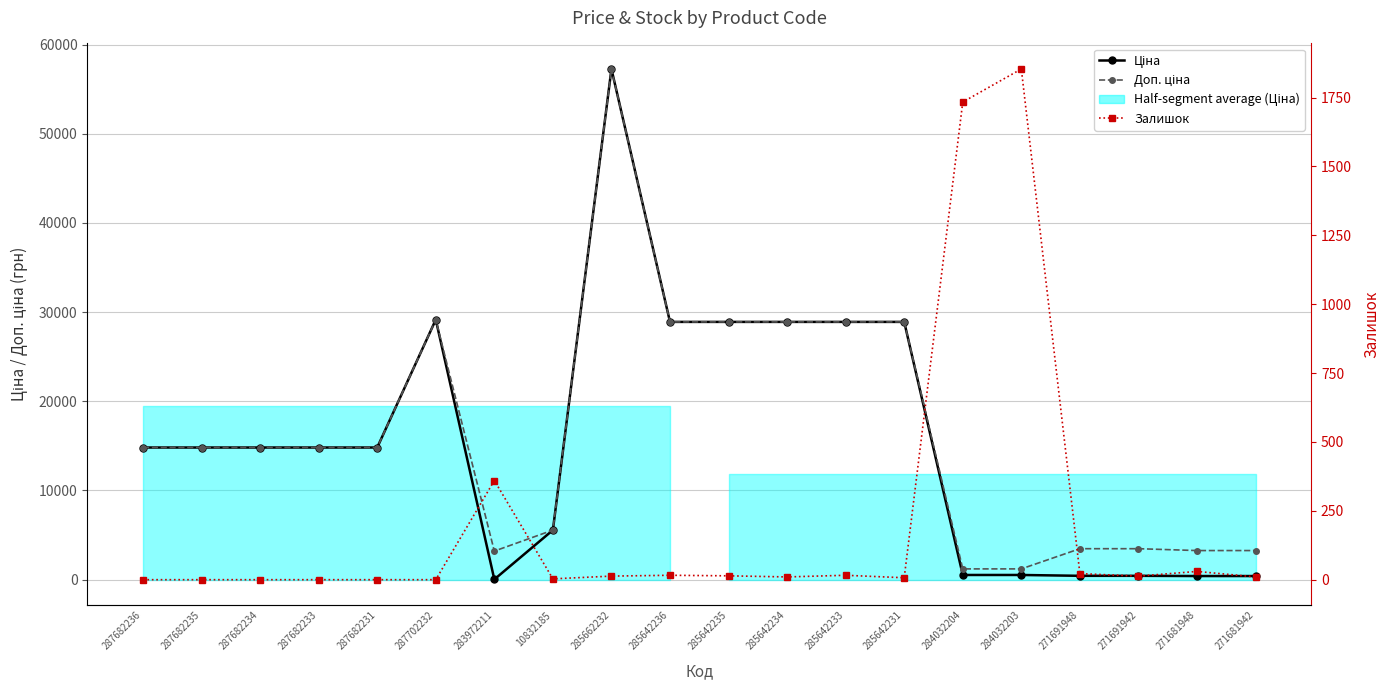

What is the difference between the second highest and second lowest values in the Ціна series?

28744.1